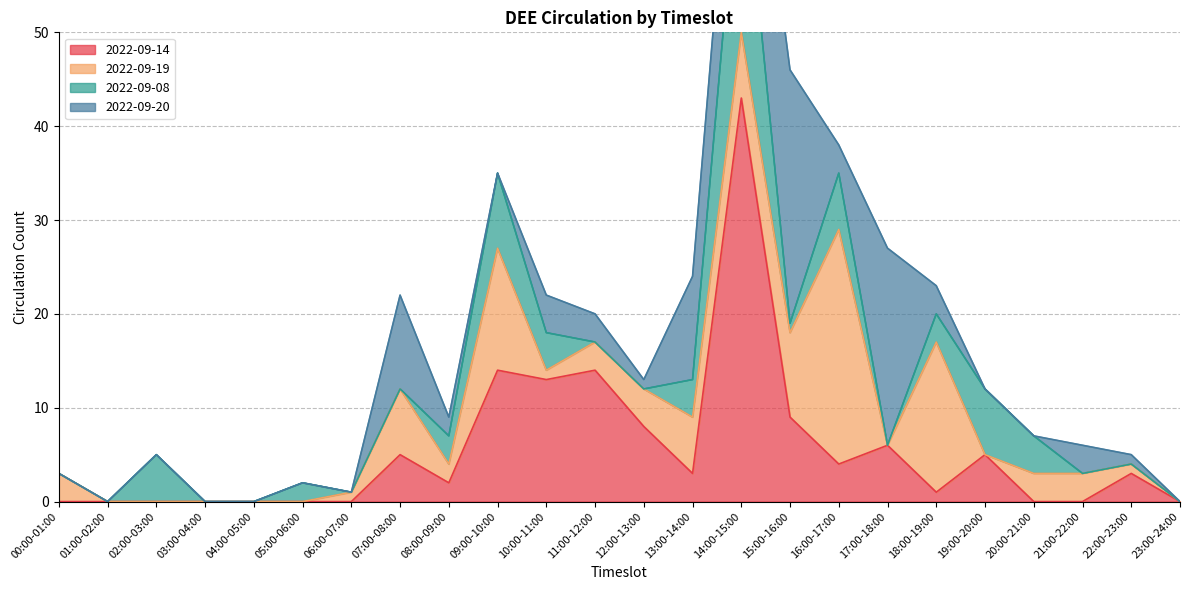

How many intersections are there between 2022-09-08 and 2022-09-19?

9